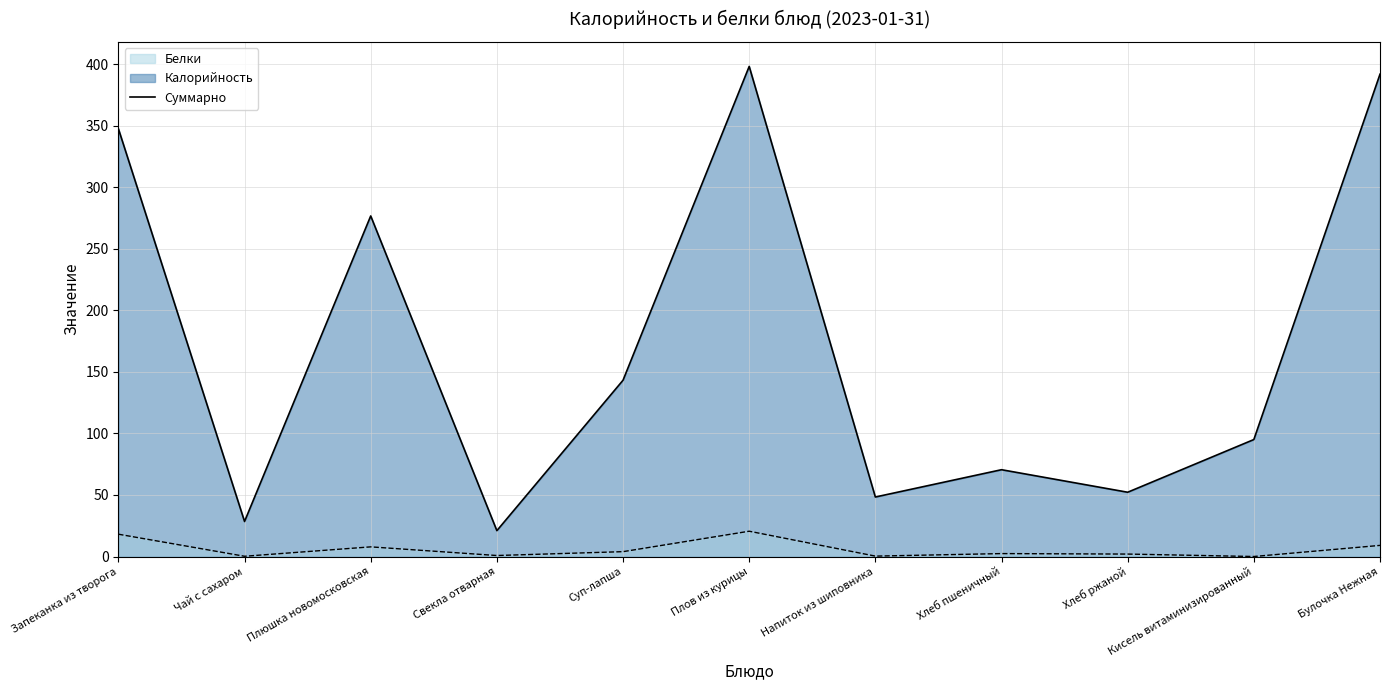

The Белки series shows 18.1 at Запеканка из творога. True or false?

True